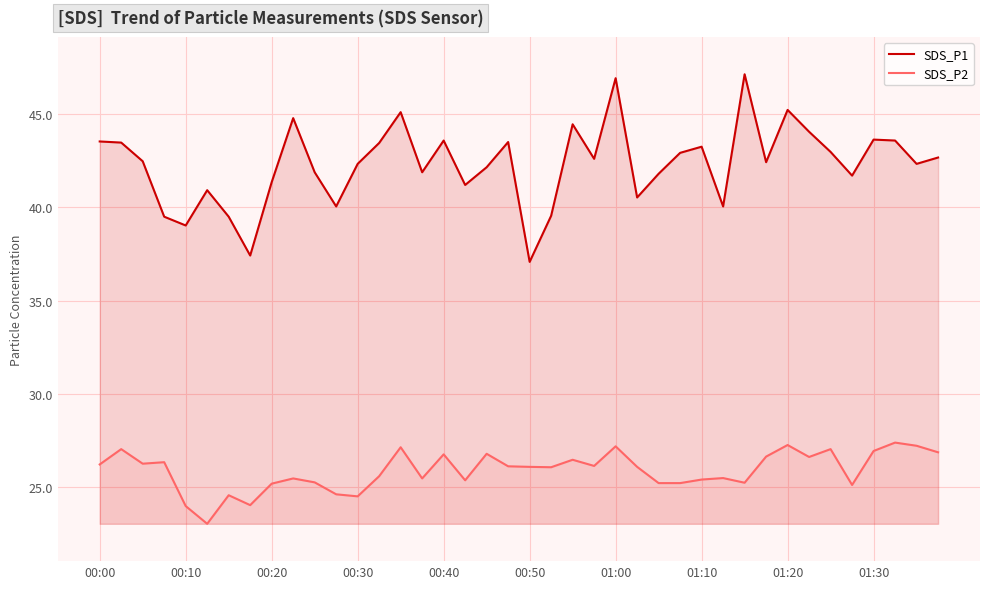

True or false: SDS_P2 and SDS_P1 intersect in this chart.

False